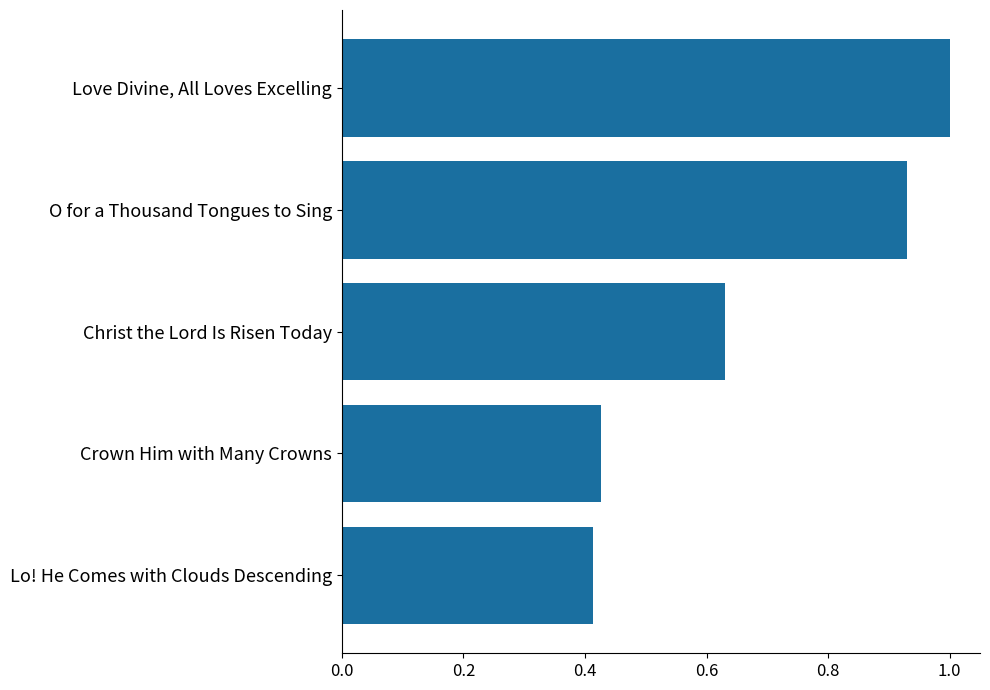

List the labels in order of value, largest first.

Love Divine, All Loves Excelling, O for a Thousand Tongues to Sing, Christ the Lord Is Risen Today, Crown Him with Many Crowns, Lo! He Comes with Clouds Descending